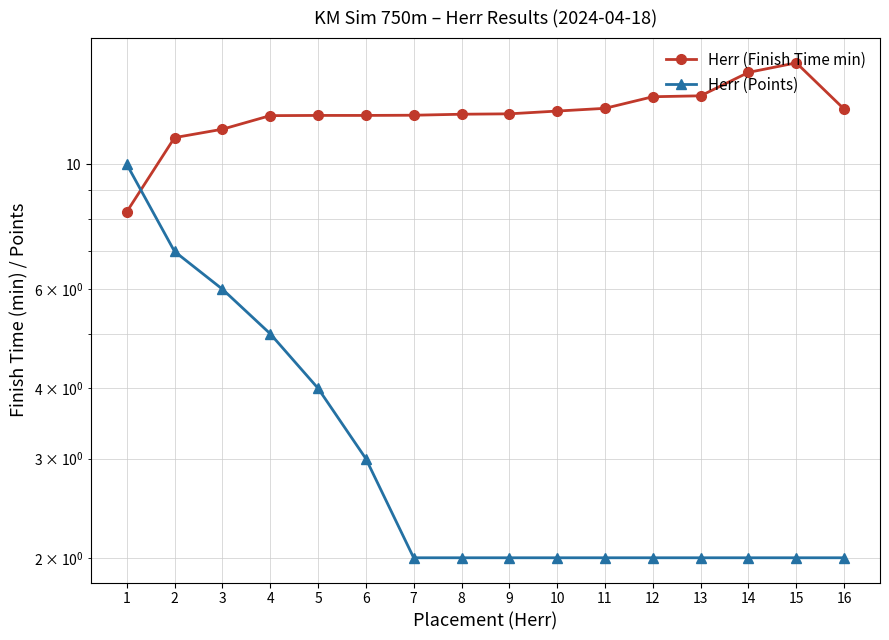

The value of Herr (Points) at 6 is 1.1. True or false?

False